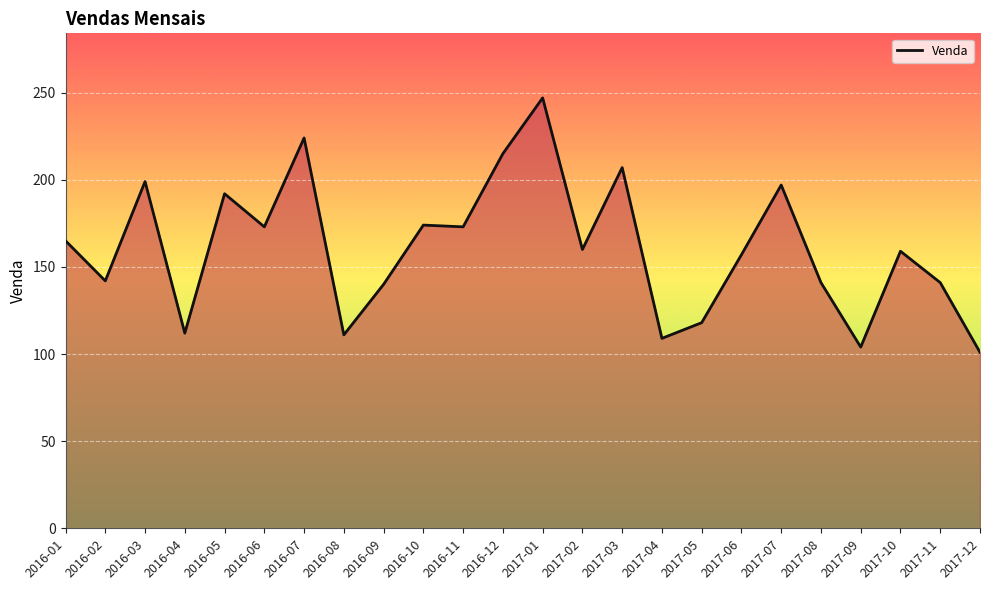

Does the chart display data point markers on the line(s)?

No